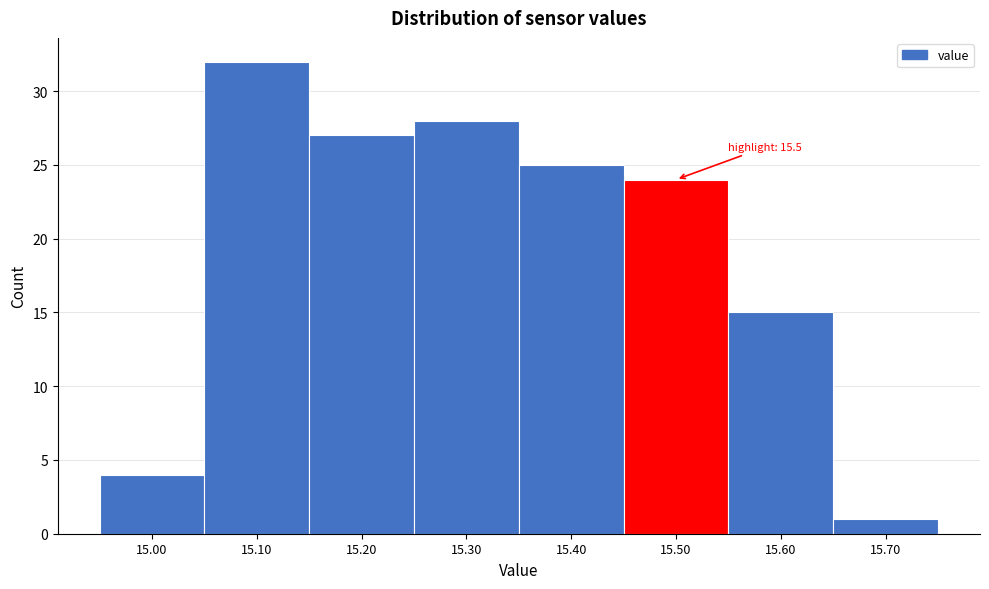

Over which range of the x-axis is the bar tallest?

15.05 to 15.15